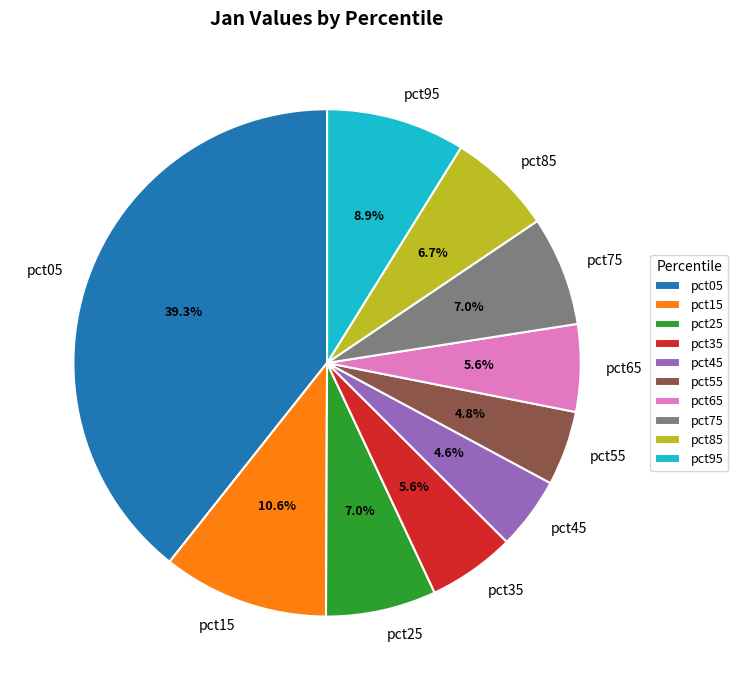

What percentage do pct15 and pct05 together represent?

49.9%